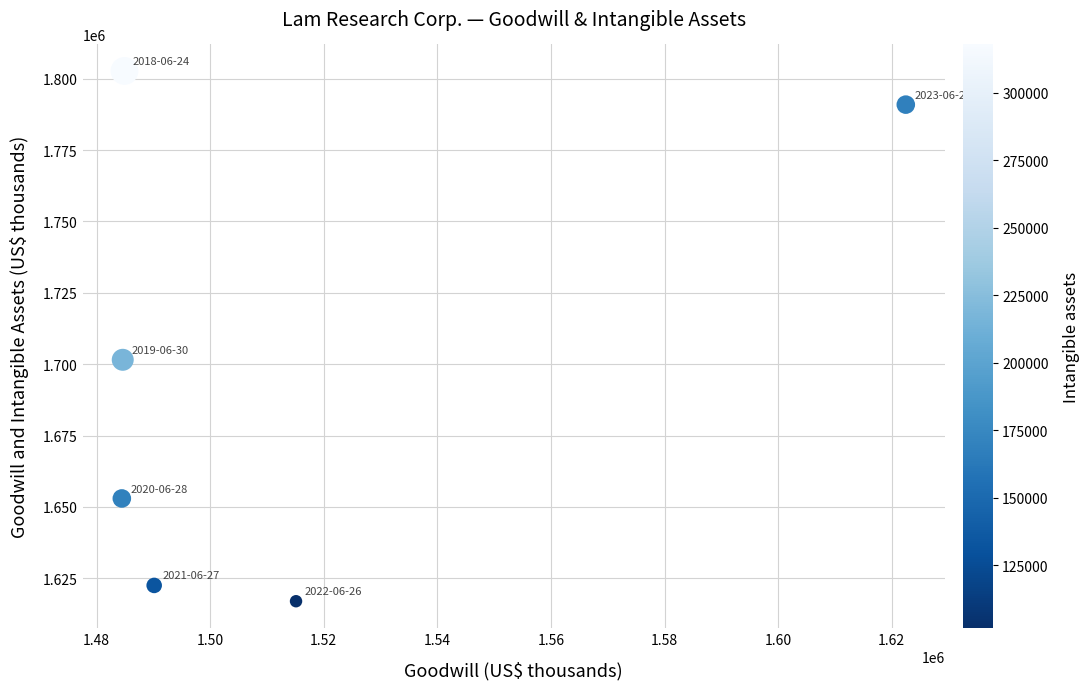

What is the average X value?

1513612